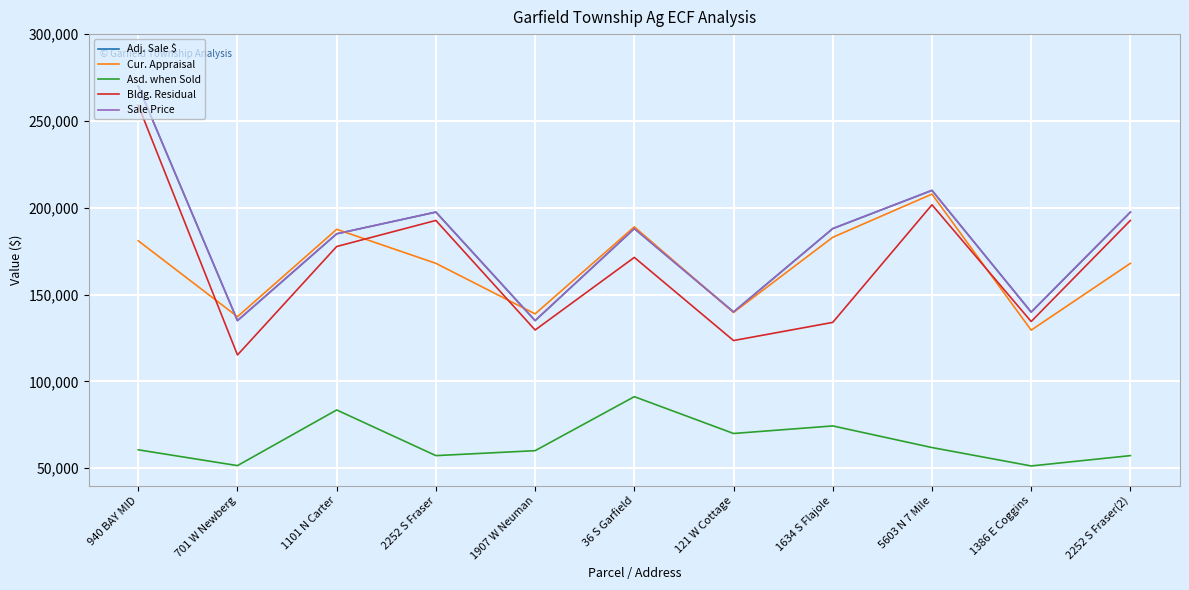

True or false: Sale Price has a value of 210000 at 5603 N 7 Mile.

True